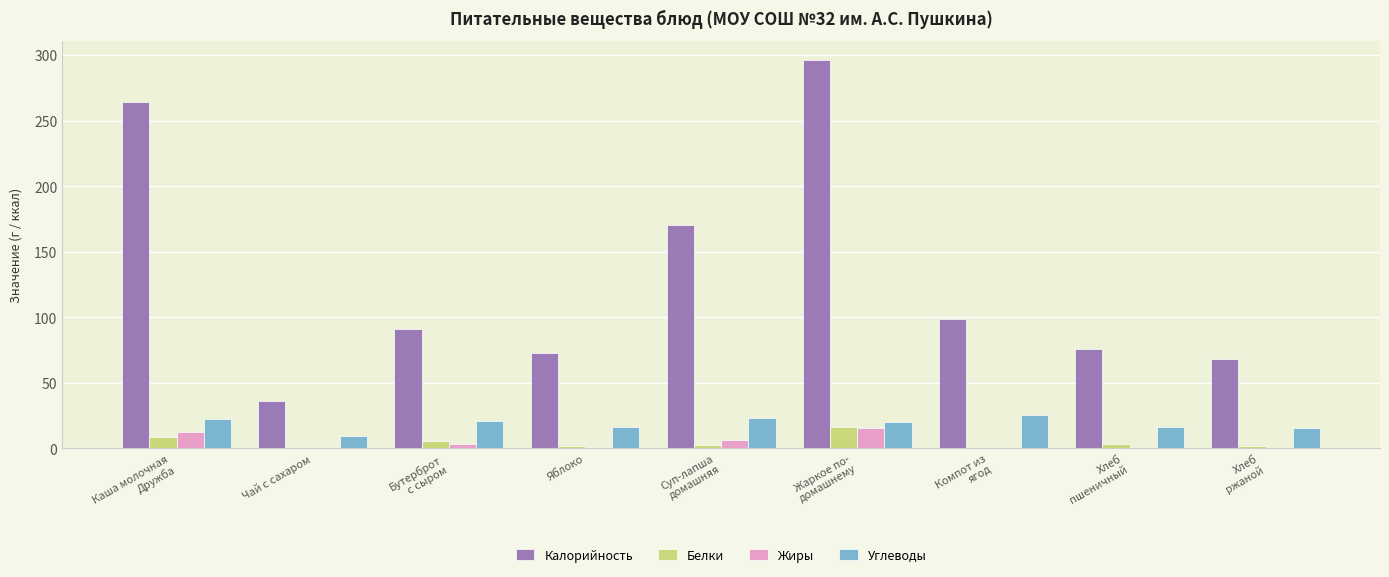

What is the total value across all series at Хлеб
ржаной?

85.0